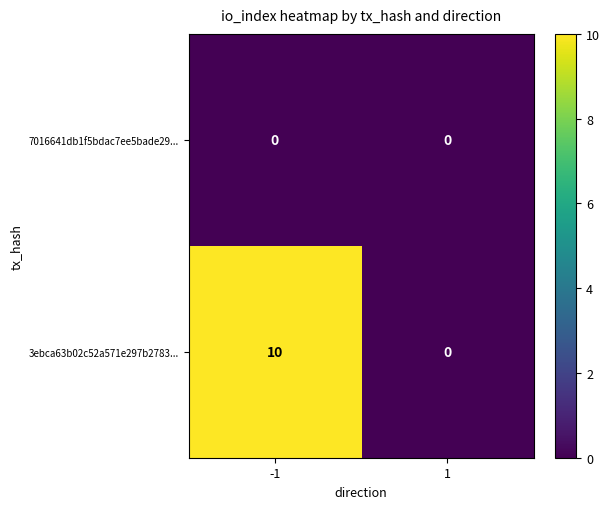

At how many categories does at least one series exceed 9?

1